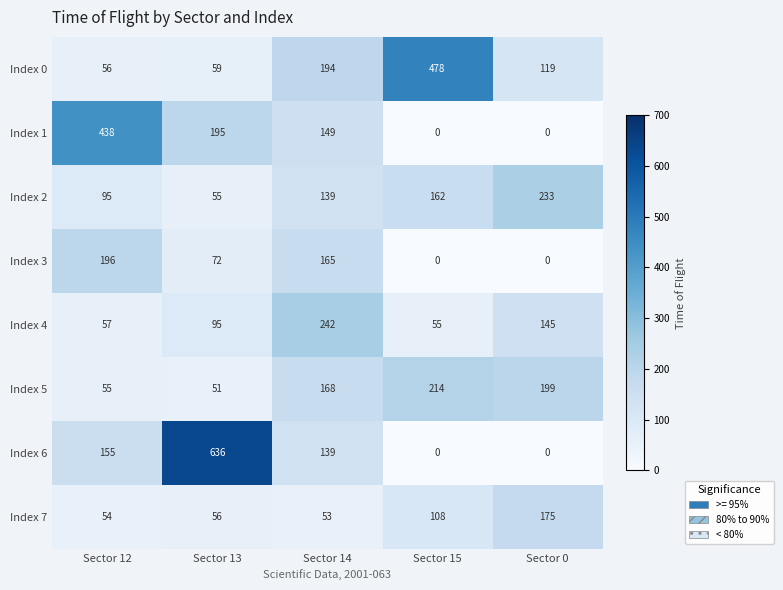

Where does the Index 3 series first go above 72?

Sector 12